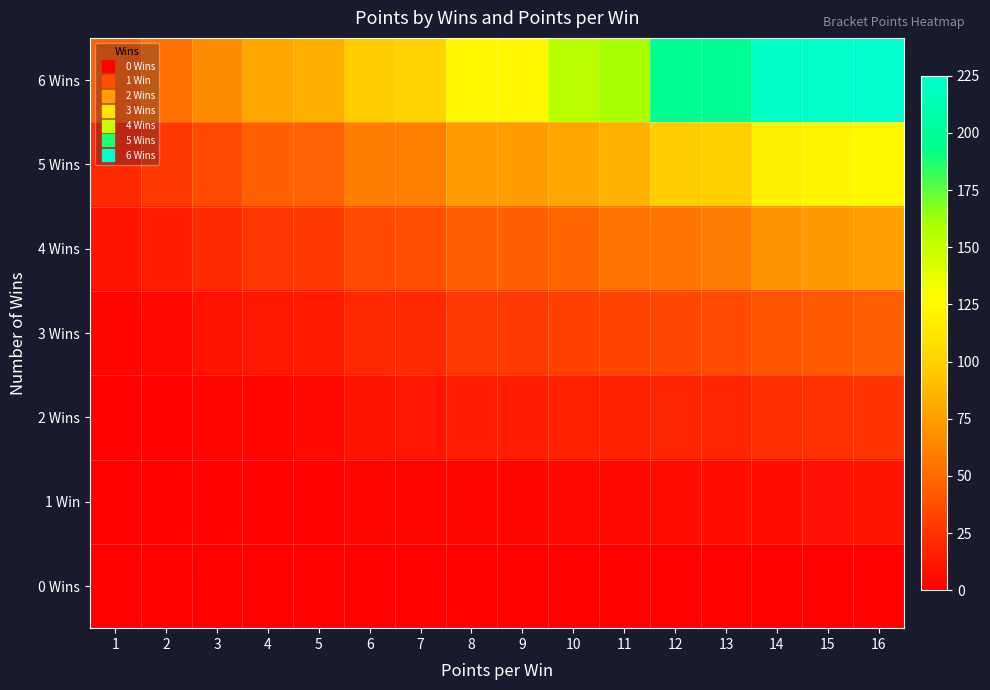

Which series has the largest range (max minus min)?

6 Wins